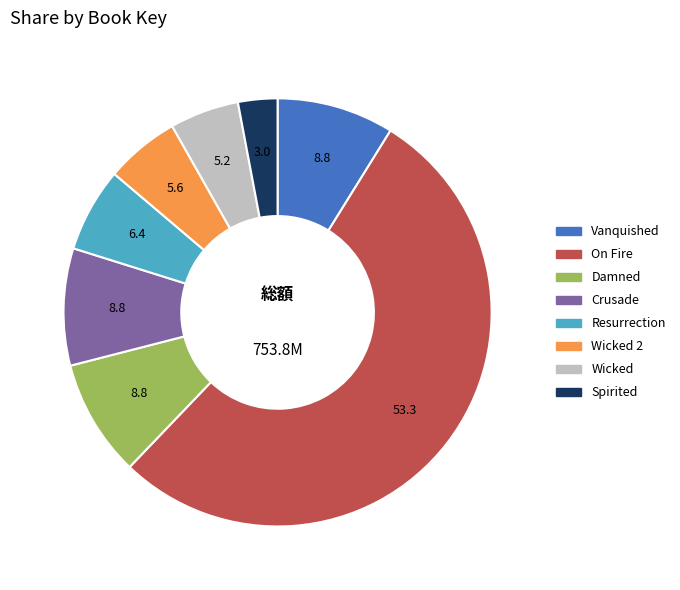

Is it true that Crusade is 1% of the pie?

False